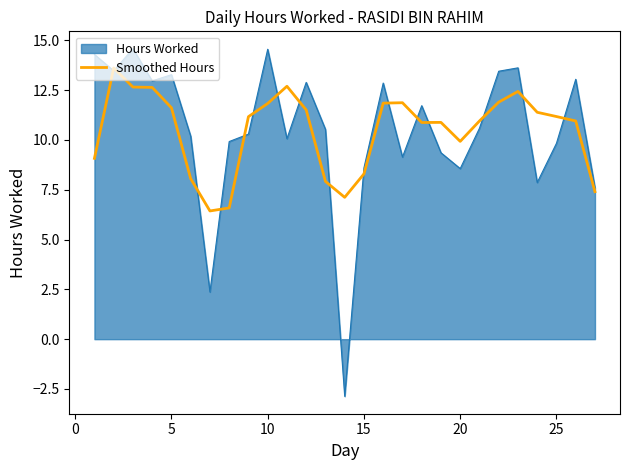

Does the chart display data point markers on the line(s)?

No